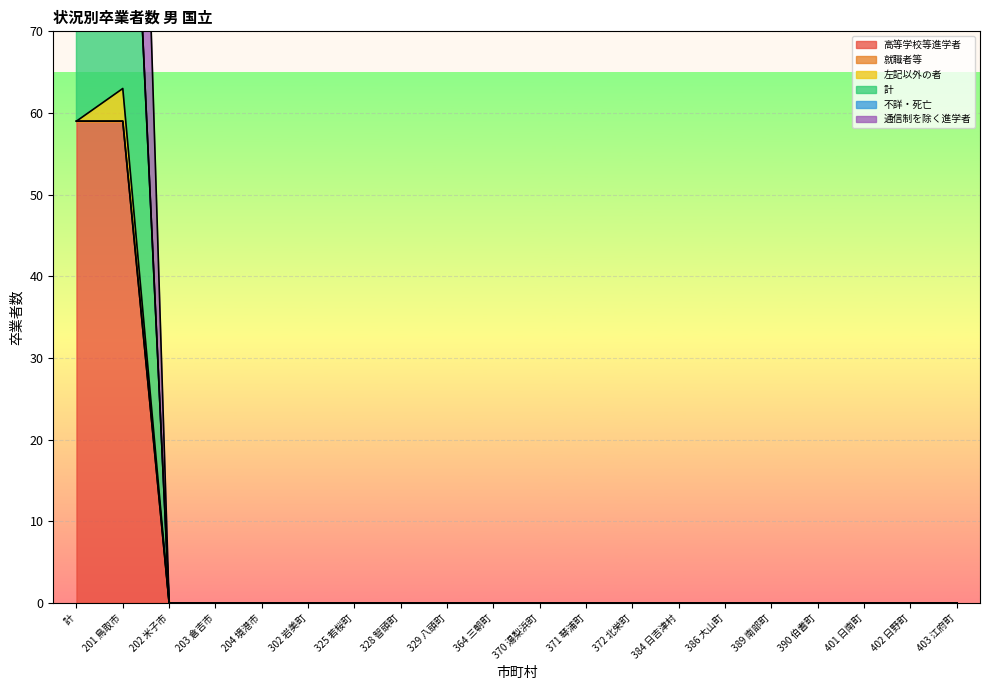

What is the spread (max minus min) of values at 計?

118